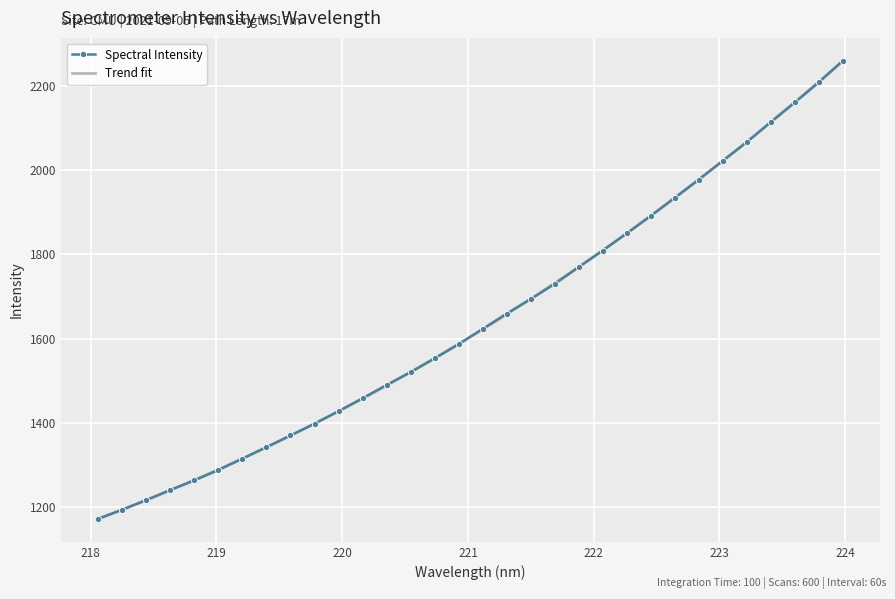

What value does the data have at 221.8812?

1769.8